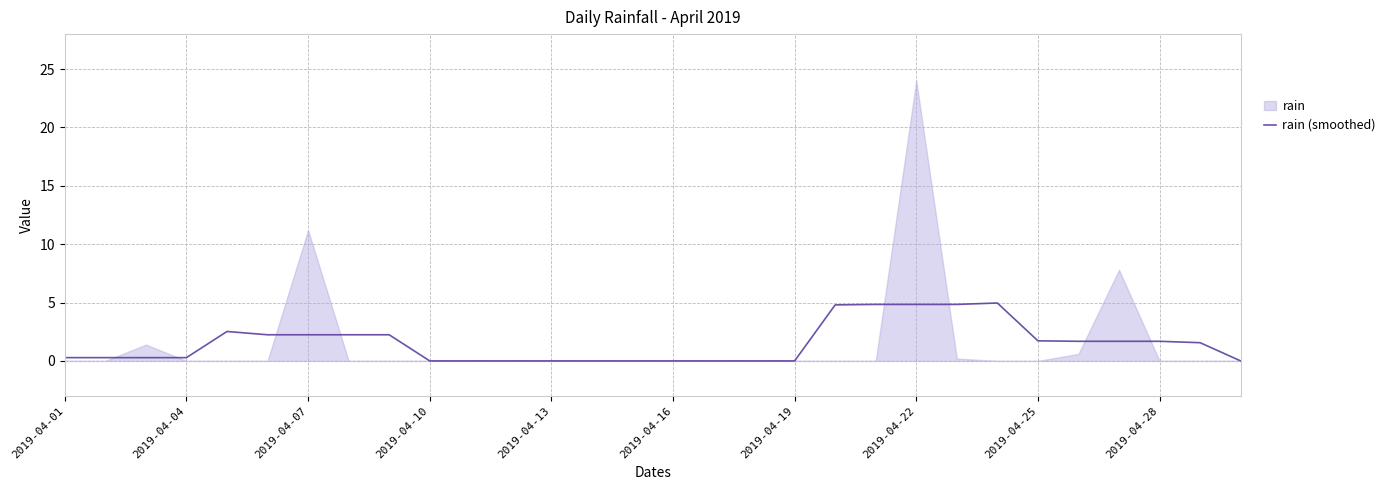

Reading right to left, transcribe all the data shown in this chart.

0.0	1.6	1.7	1.7	1.7	1.7	5.0	4.8	4.8	4.8	4.8	0.0	0.0	0.0	0.0	0.0	0.0	0.0	0.0	0.0	0.0	2.2	2.2	2.2	2.2	2.5	0.3	0.3	0.3	0.3